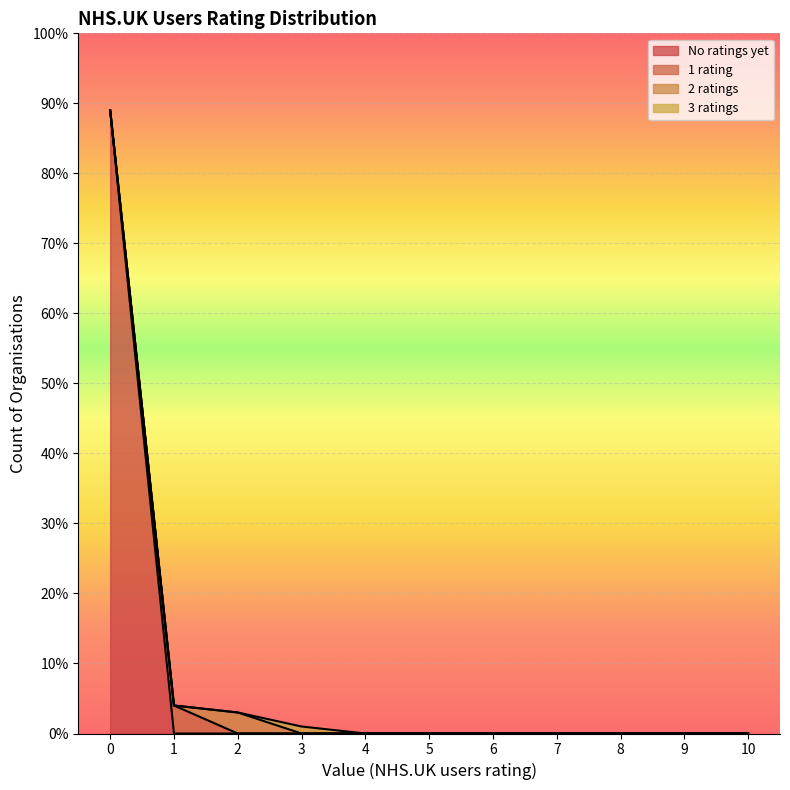

Rank the series at 8 from lowest to highest value.

No ratings yet, 1 rating, 2 ratings, 3 ratings